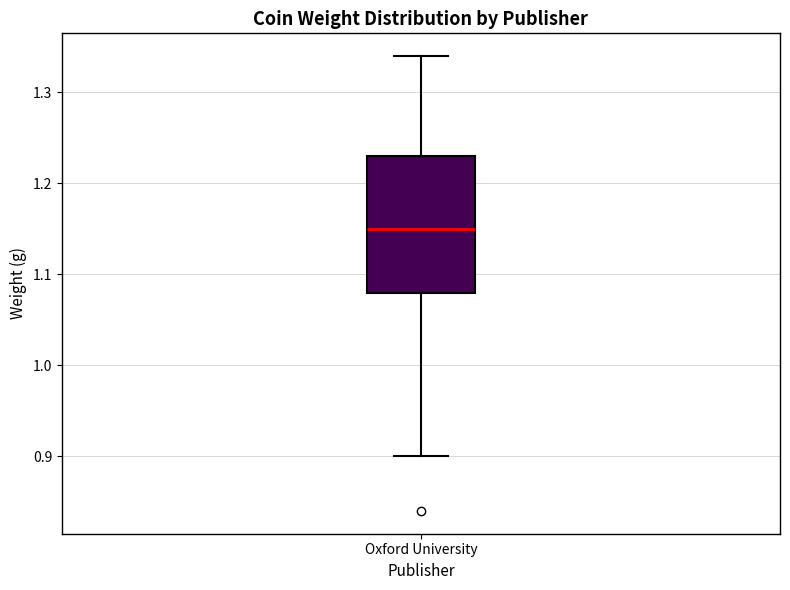

Read this box plot against the y-axis: the position of the median line, the range covered by the box, and the ends of both whiskers. The values are not printed on the chart, so give them approximately, as read against the axis.

median 1.15, box 1.08 to 1.23, whiskers 0.90 to 1.34